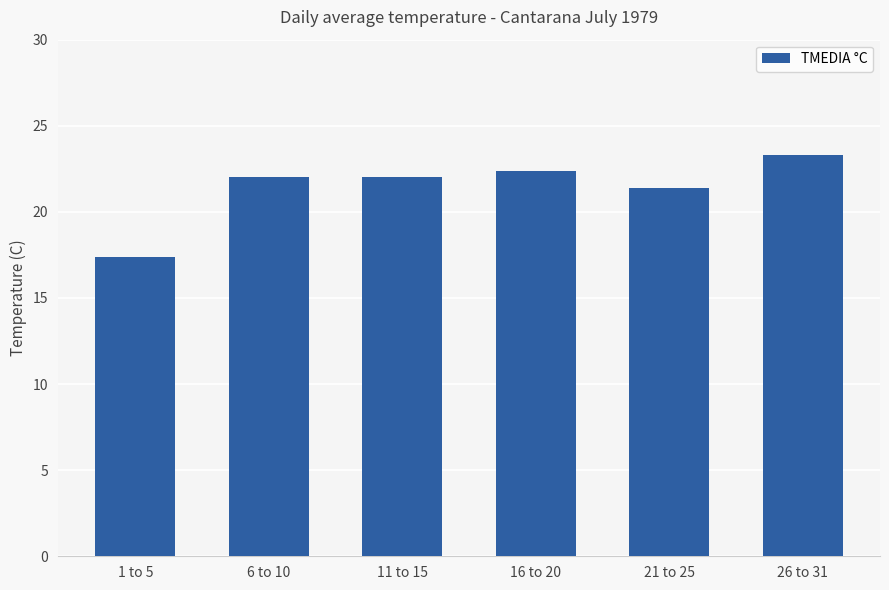

Reading left to right, transcribe all the data shown in this chart.

1 to 5=17.4	6 to 10=22.0	11 to 15=22.0	16 to 20=22.4	21 to 25=21.4	26 to 31=23.3